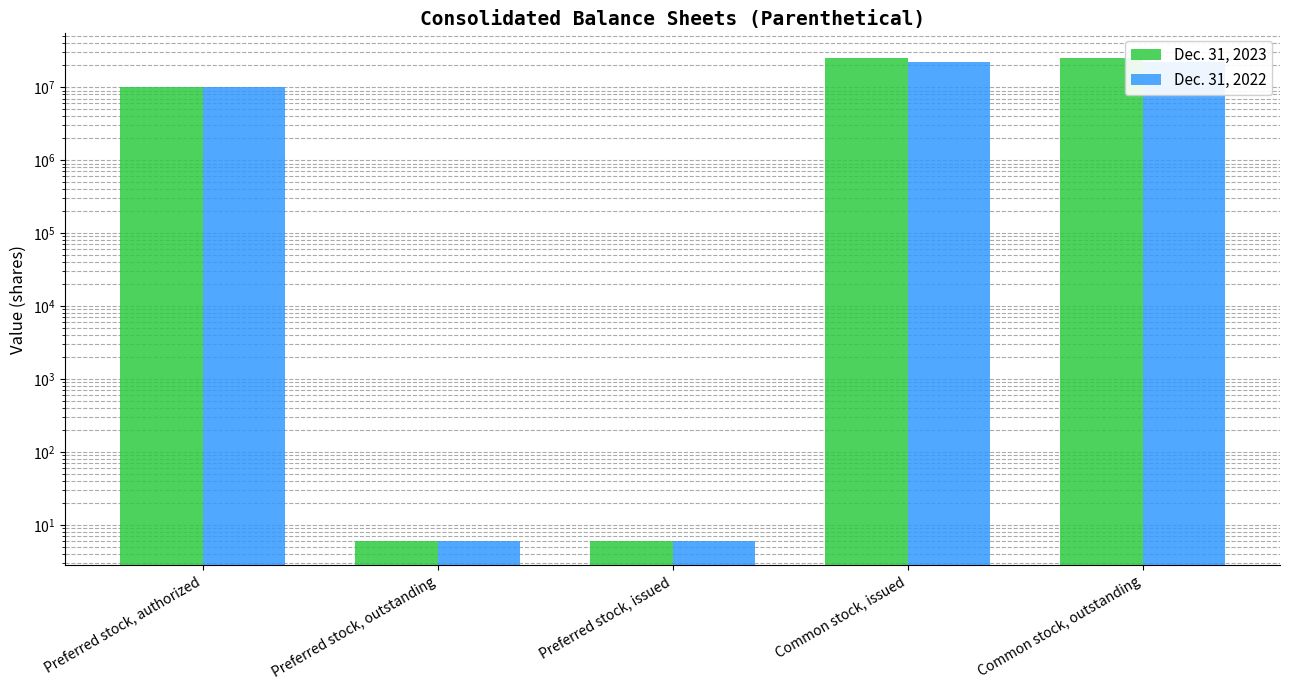

What are all the series names shown in the legend?

Dec. 31, 2023, Dec. 31, 2022